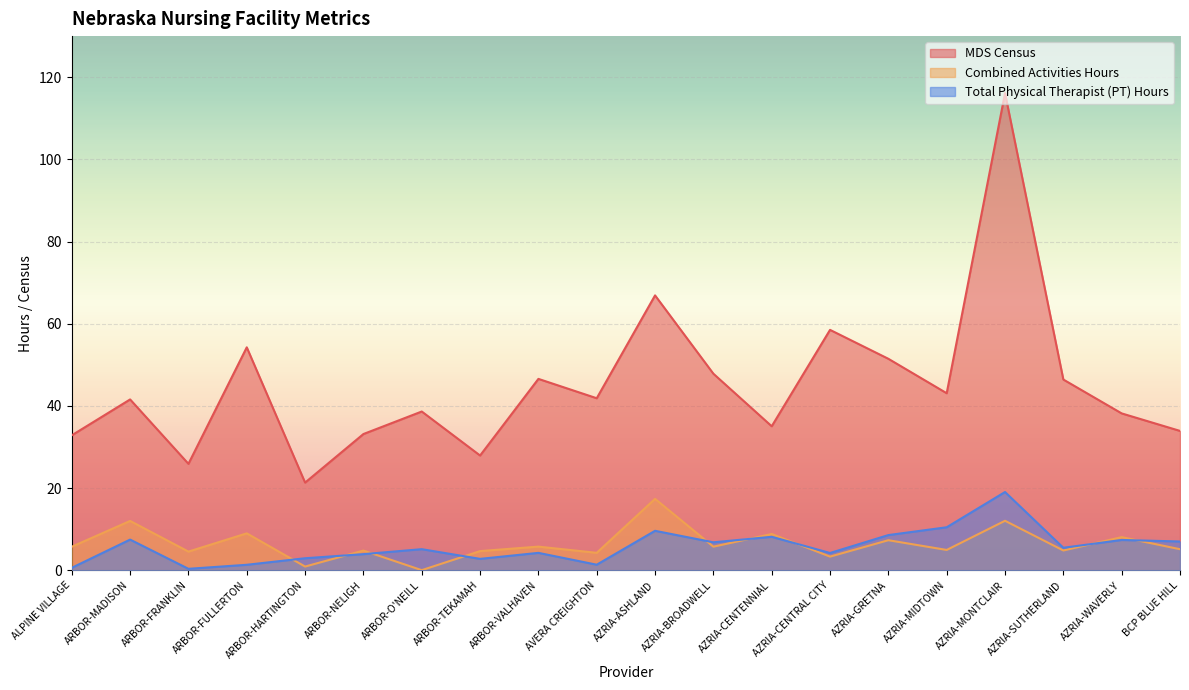

Count the number of categories in the chart.

20